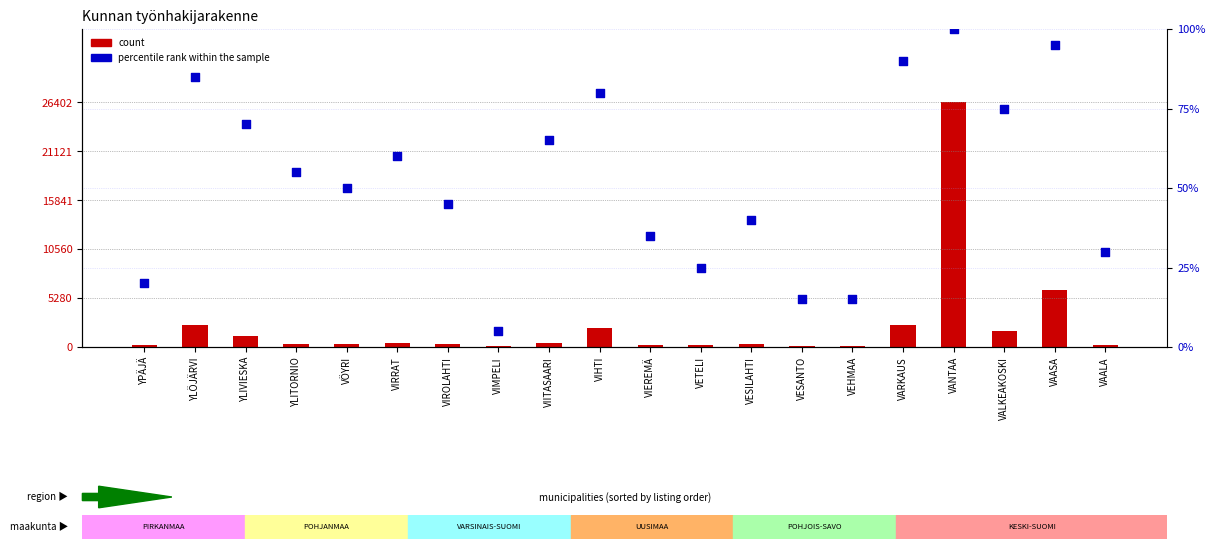

Which series has the widest spread of Y values?

count